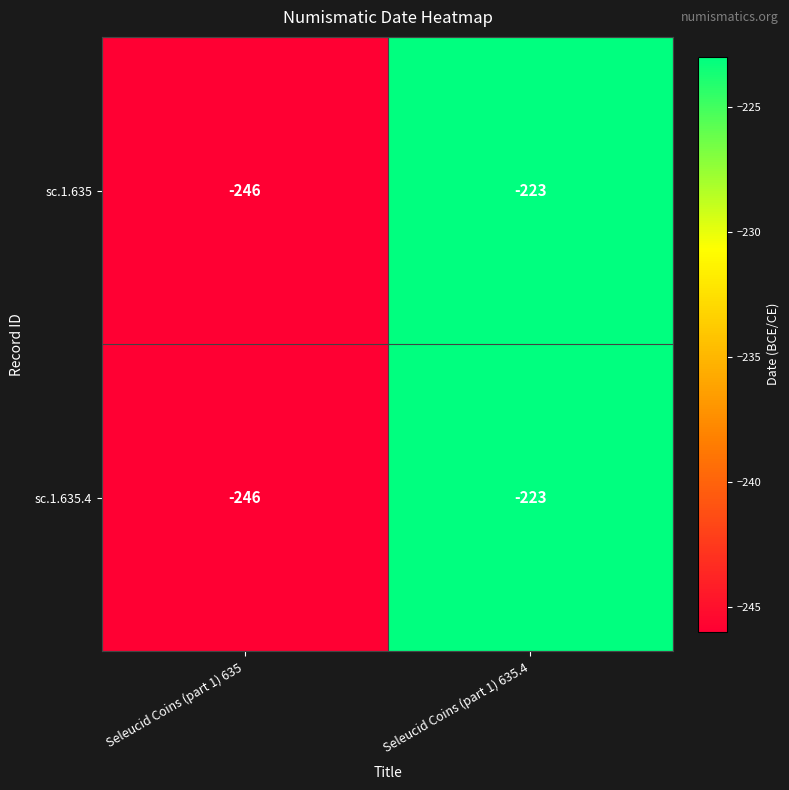

What is the difference between the maximum and minimum values in the sc.1.635 series?

23